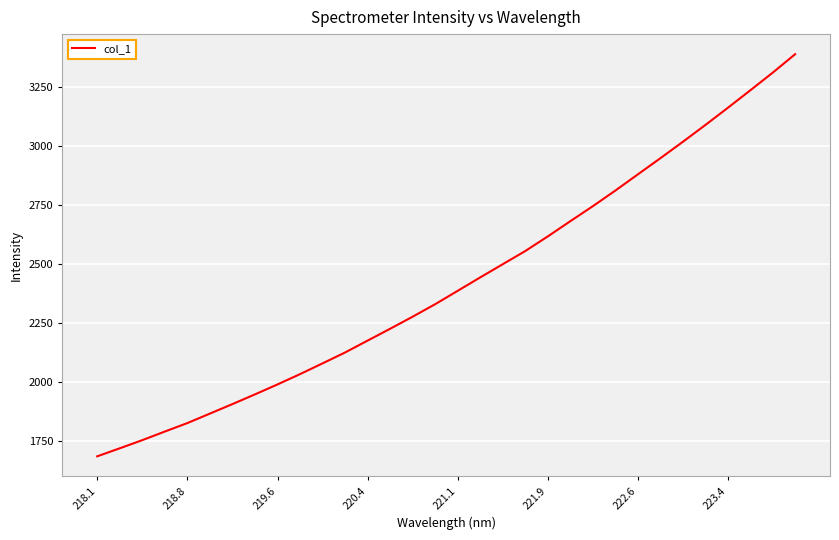

What is the greatest value displayed?

3388.1